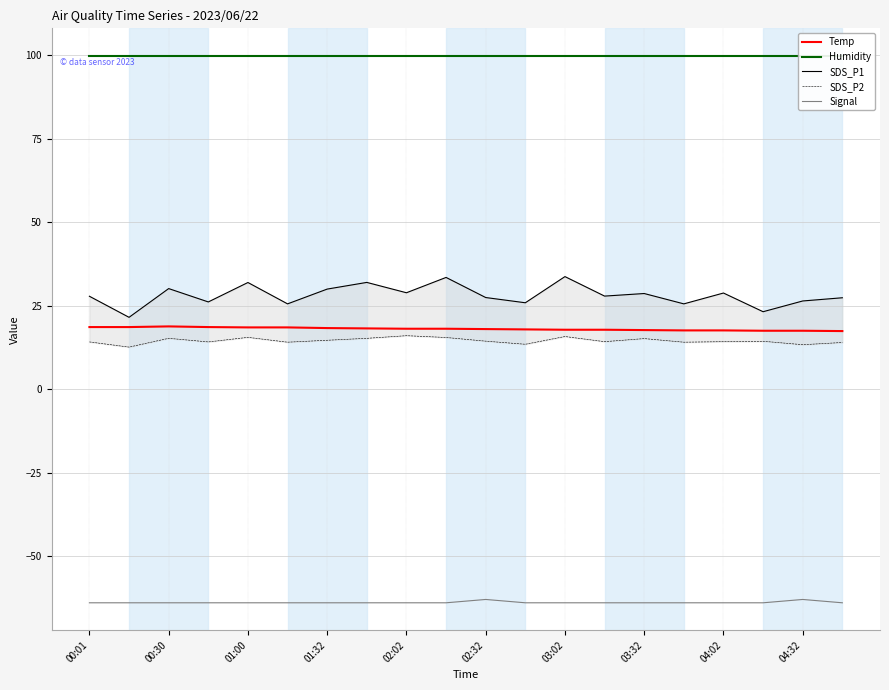

What is the maximum value for Signal?

-63.0